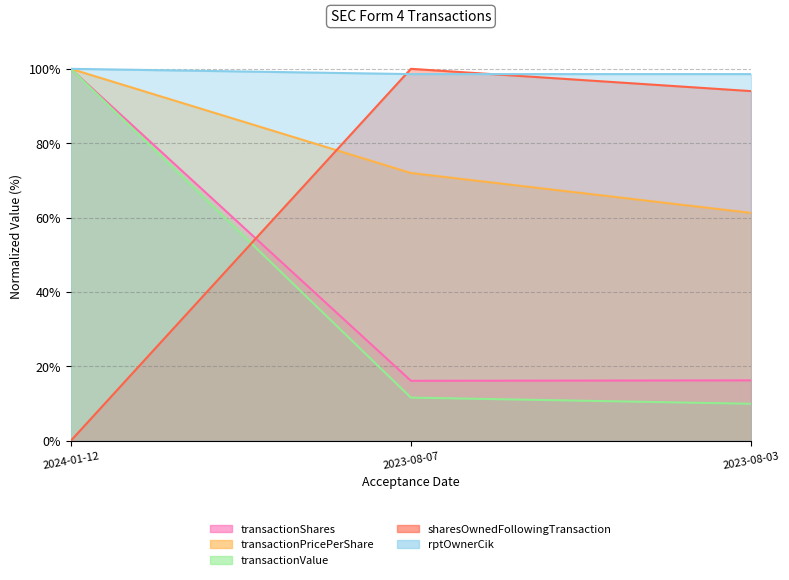

Rank the series at 2023-08-07 from lowest to highest value.

transactionValue, transactionShares, transactionPricePerShare, rptOwnerCik, sharesOwnedFollowingTransaction